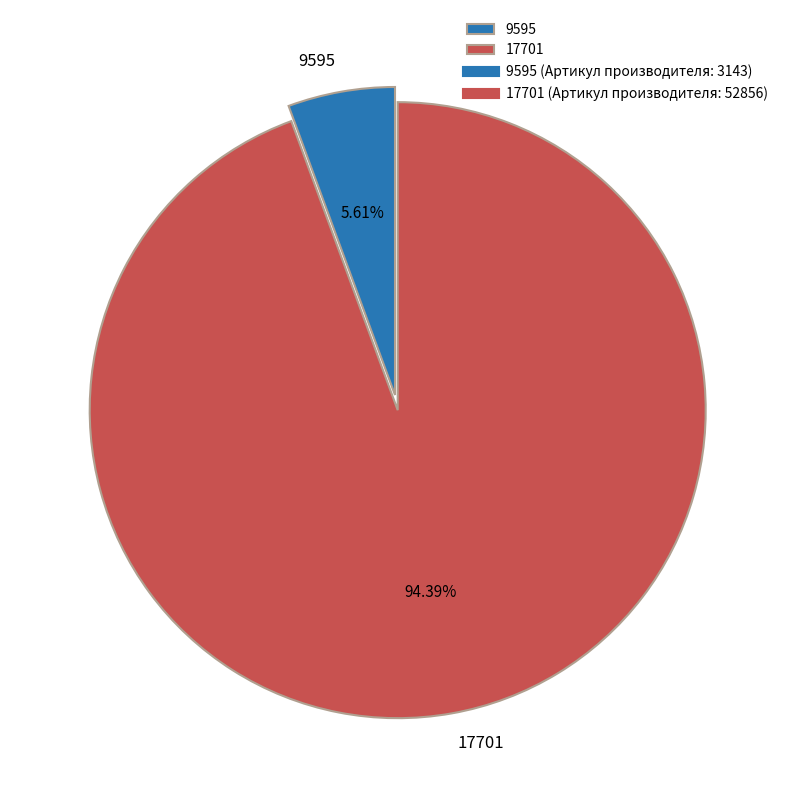

To the nearest percent, what portion does 9595 represent?

6%